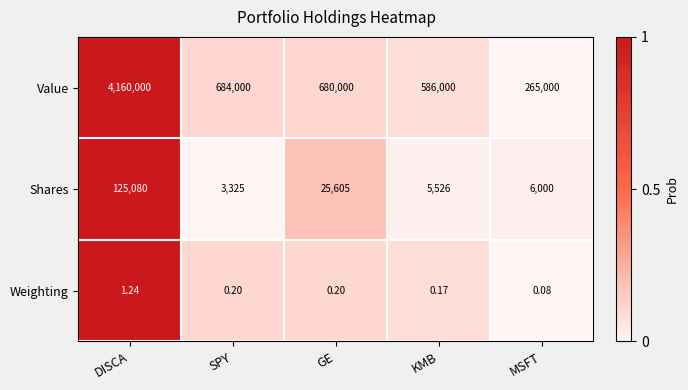

How many data points does each series have?

5